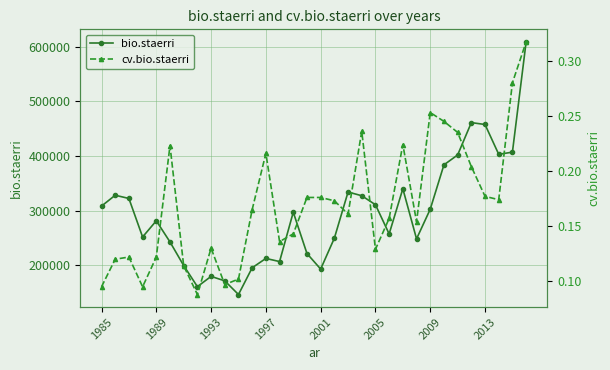

How many values in the bio.staerri series are below 297007?

16